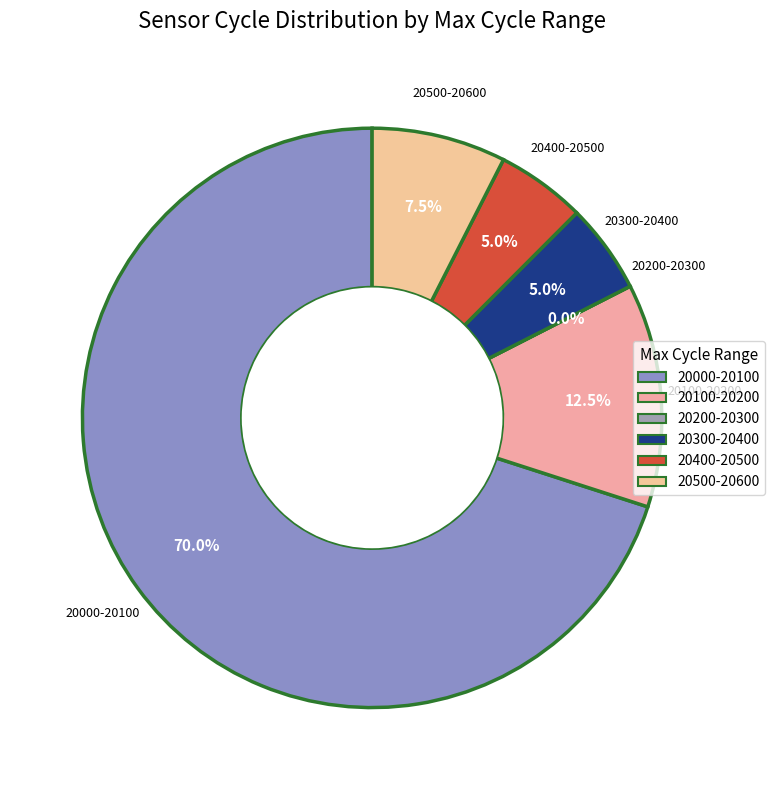

The 29 slice represents 10% of the pie. True or false?

False